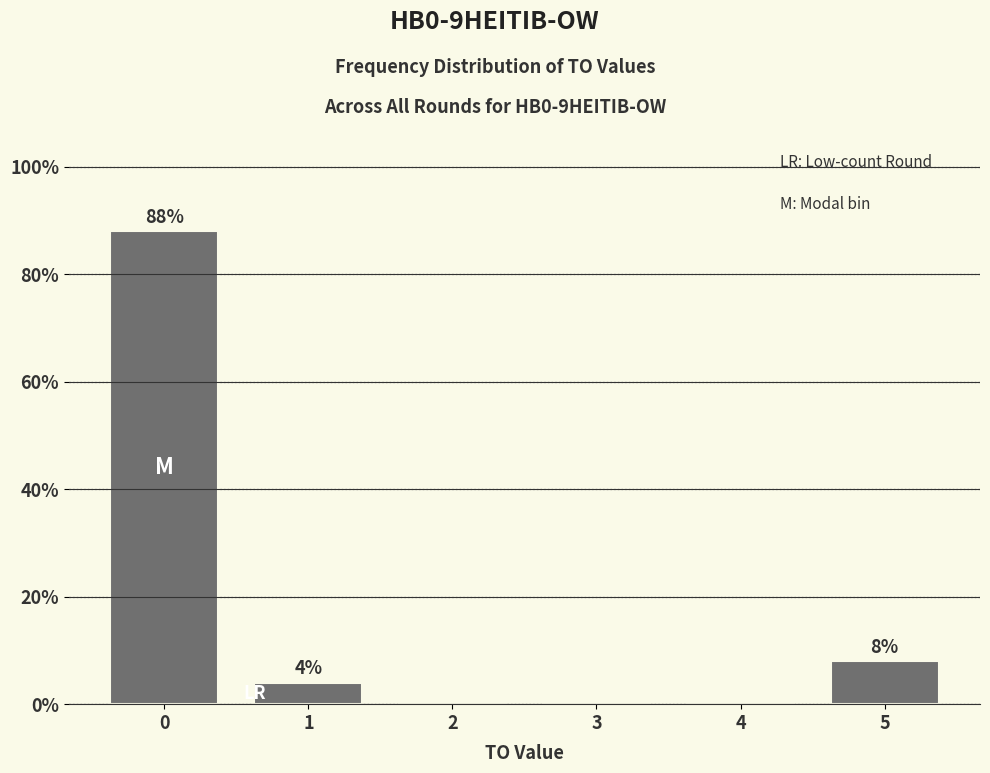

Reading right to left, list all the values displayed in this chart.

5=8	4=0	3=0	2=0	1=4	0=88